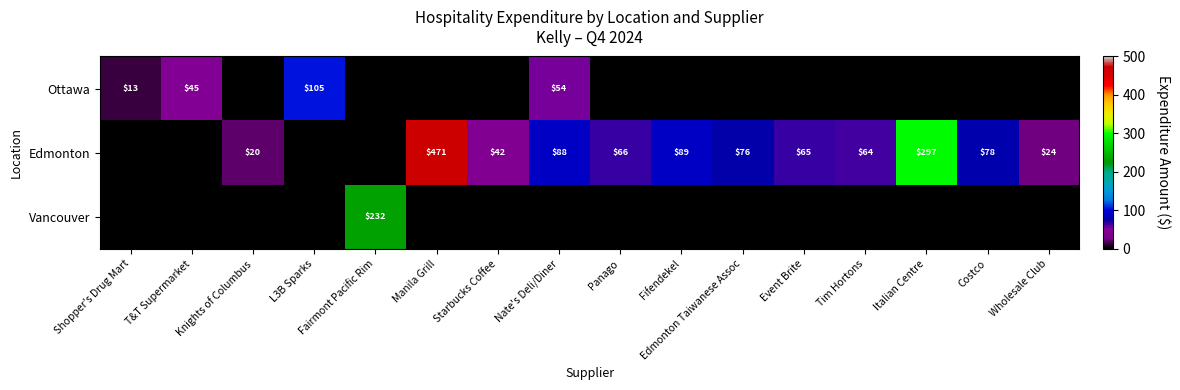

The Ottawa series shows 54 at Nate's Deli/Diner. True or false?

True